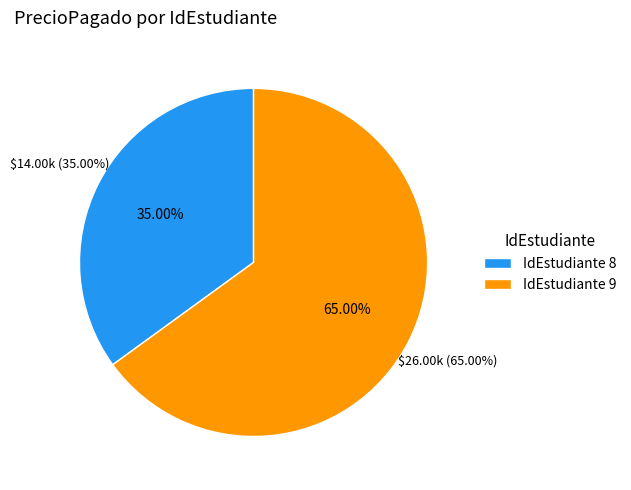

Between 8 and 9, which is larger?

9